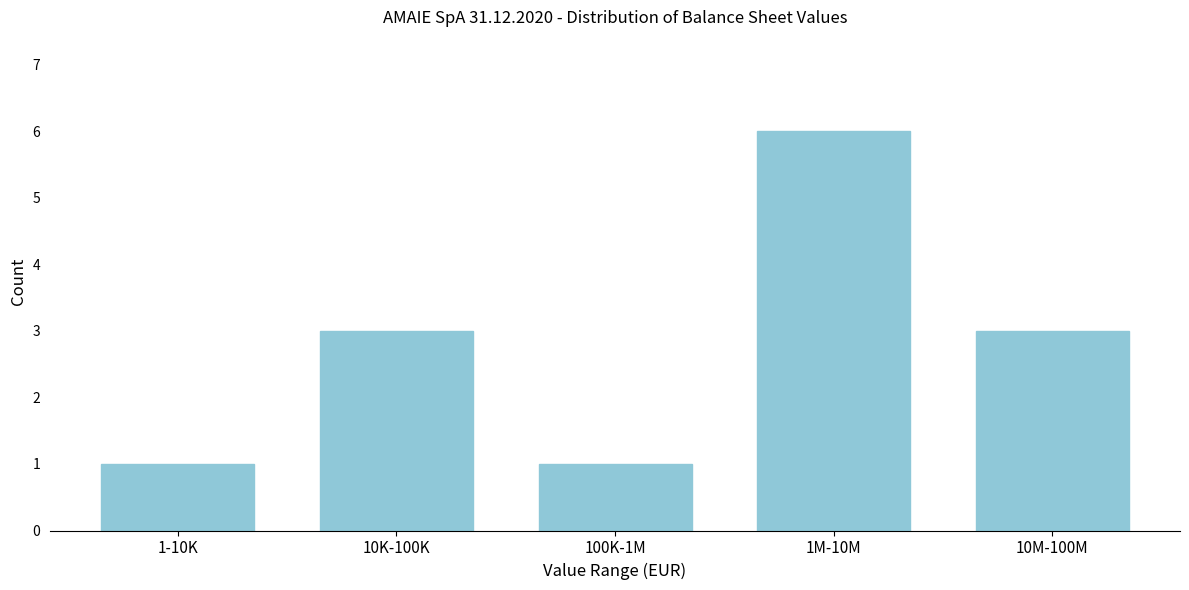

Reading left to right, extract all data points from this chart.

1	3	1	6	3